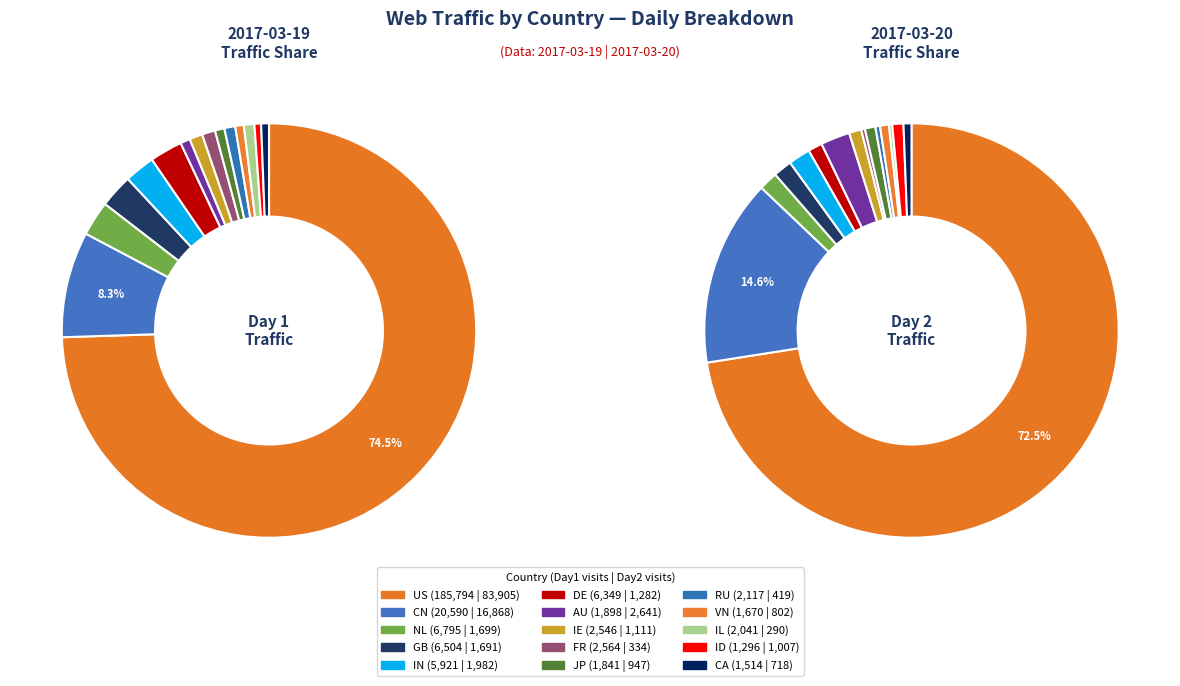

Does US represent more than half of the total?

Yes